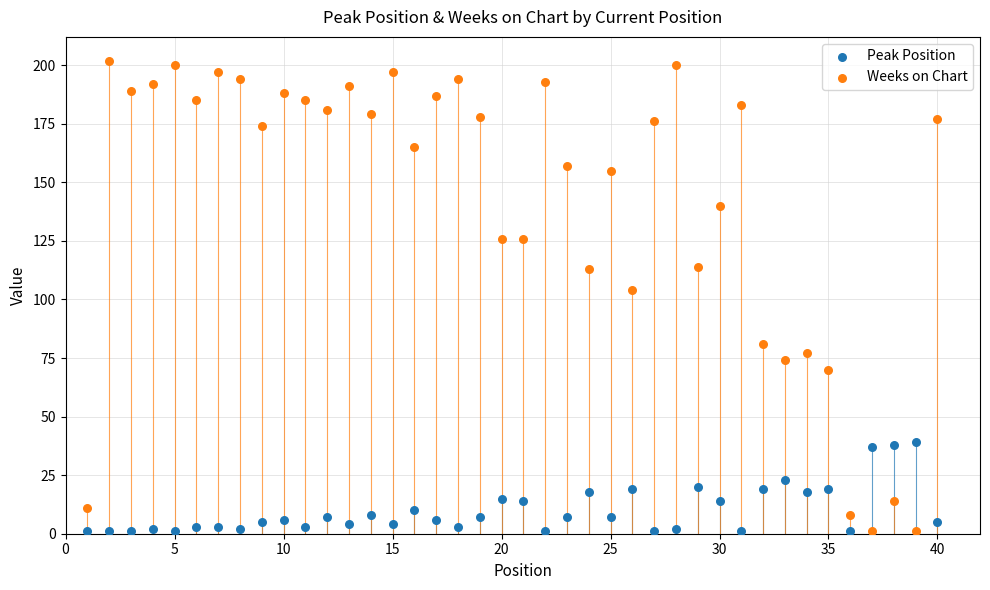

In the Weeks on Chart series, what Y value is closest to 101?

104